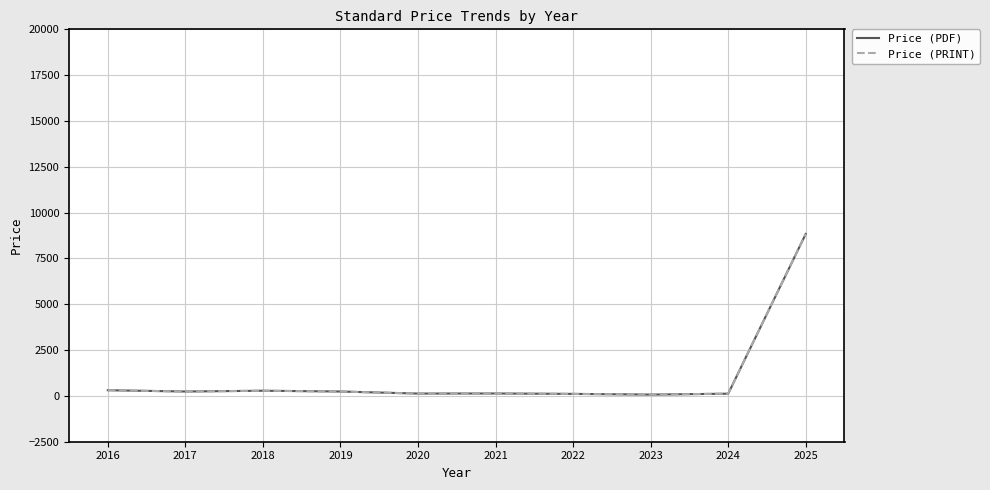

Does the chart display data point markers on the line(s)?

No